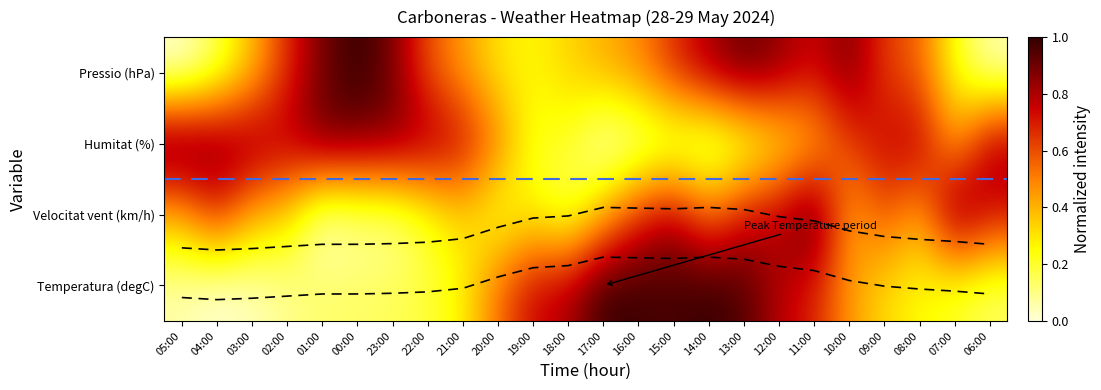

What is the maximum value for Velocitat del vent (km/h)?

1.0